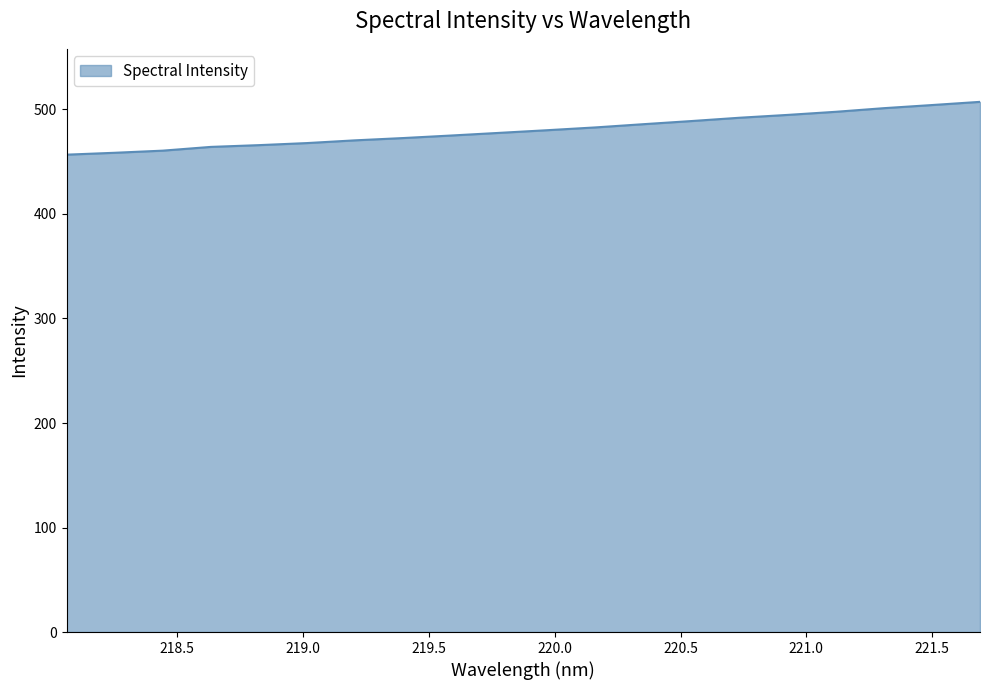

What is the minimum value shown in the chart?

456.8